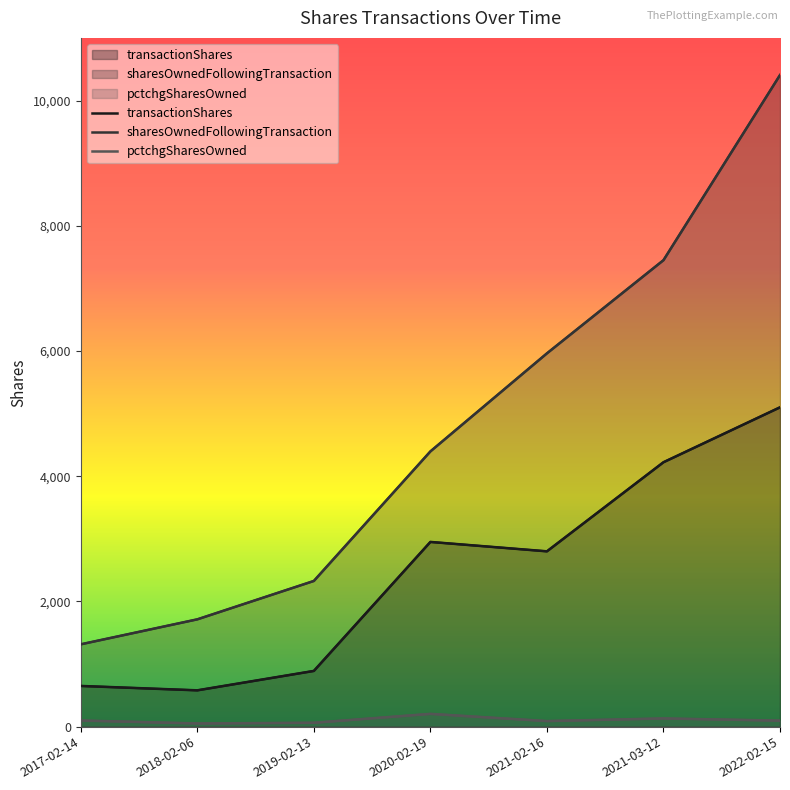

How many lines are shown in the chart?

3